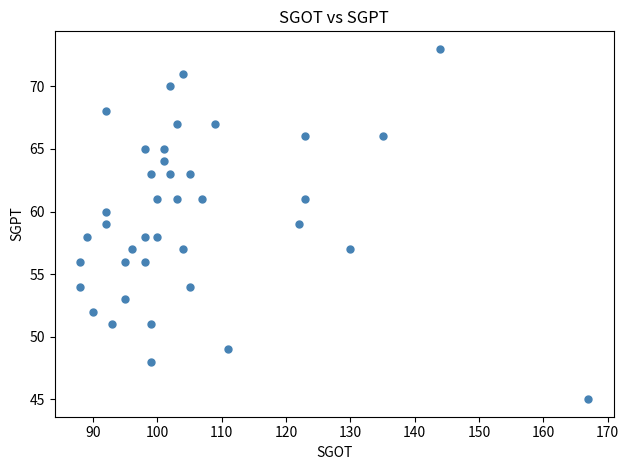

What is the range of X values (max minus min)?

79